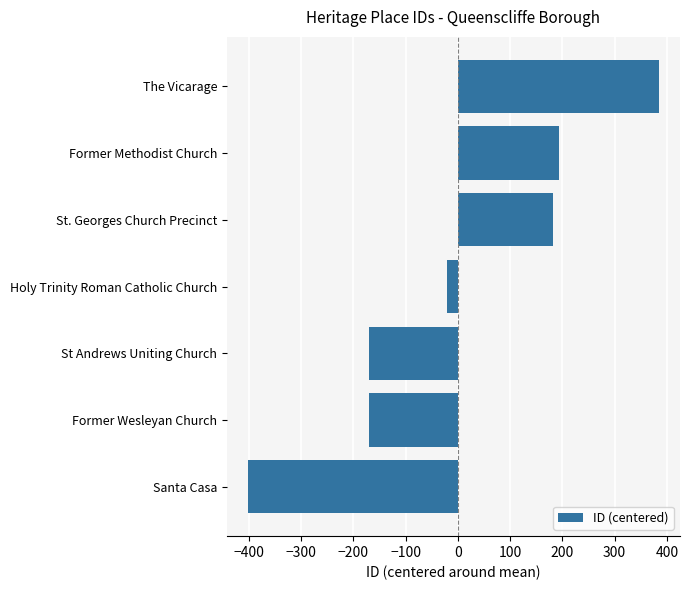

Count the number of values greater than -20.

3